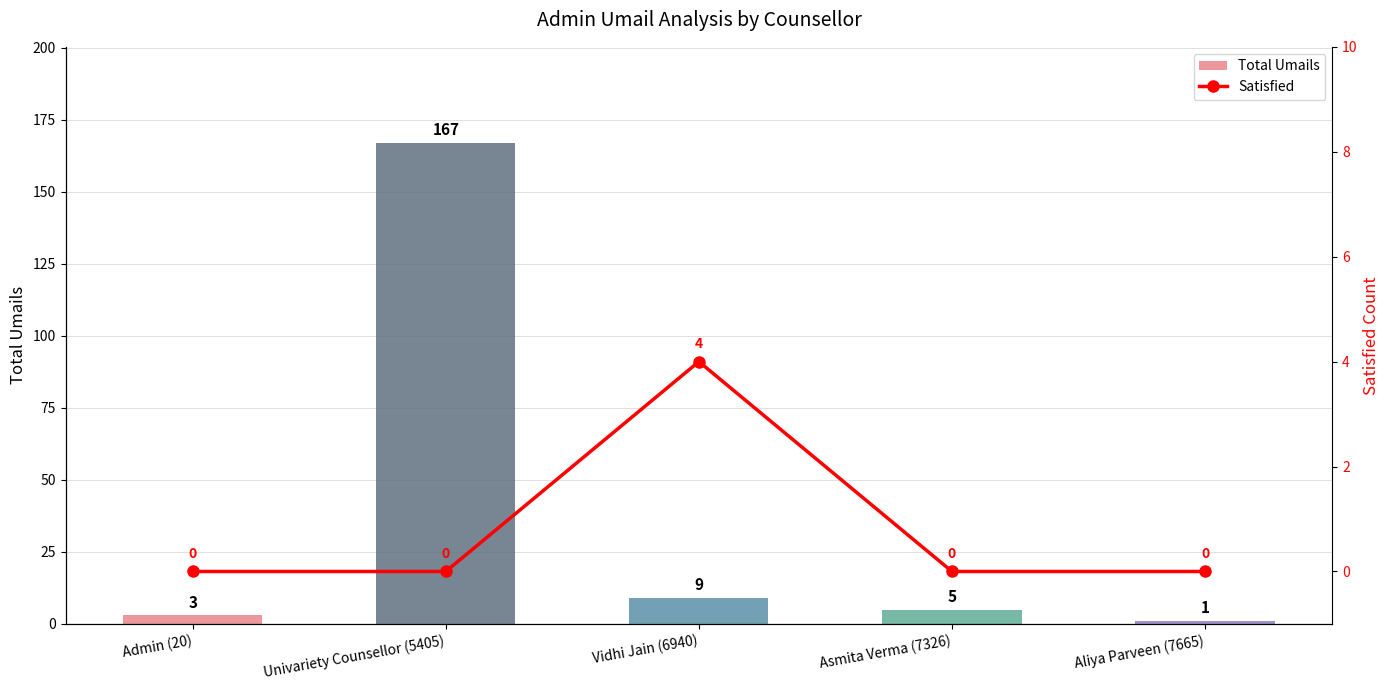

Reading left to right, extract all data points from this chart.

Total Umails: Admin (20)=3	Univariety Counsellor (5405)=167	Vidhi Jain (6940)=9	Asmita Verma (7326)=5	Aliya Parveen (7665)=1
Satisfied: Admin (20)=0	Univariety Counsellor (5405)=0	Vidhi Jain (6940)=4	Asmita Verma (7326)=0	Aliya Parveen (7665)=0